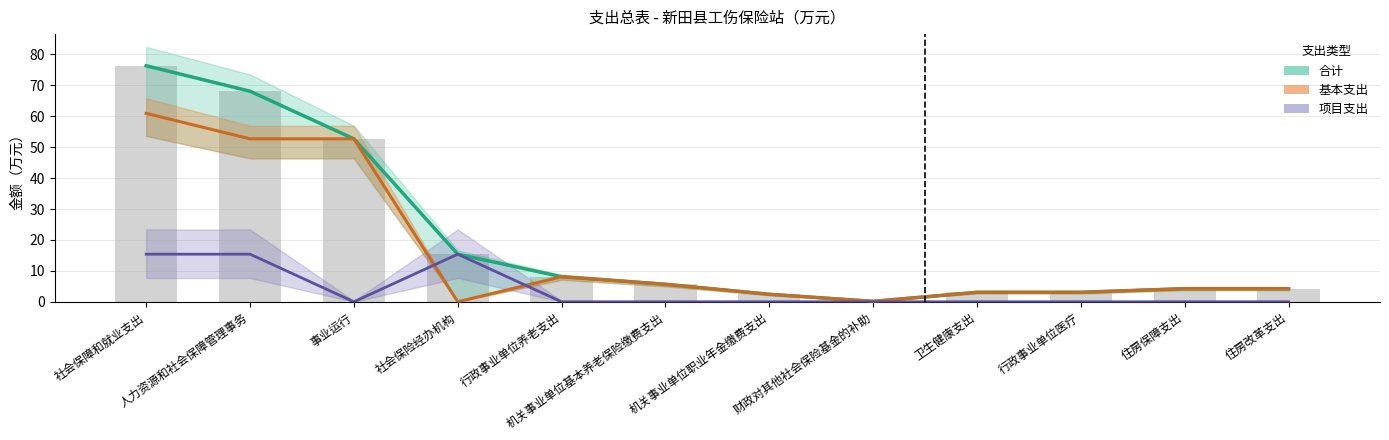

Which series changed the most between 卫生健康支出 and 行政事业单位医疗?

合计